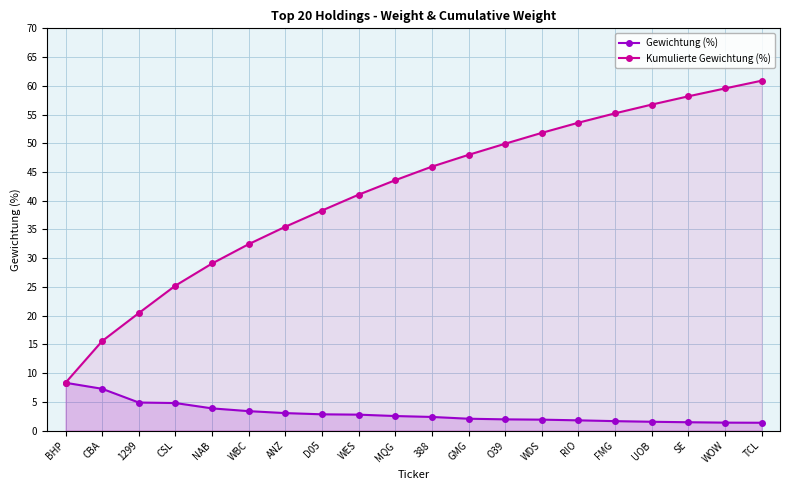

Which series has the largest total across all categories?

Kumulierte Gewichtung (%)